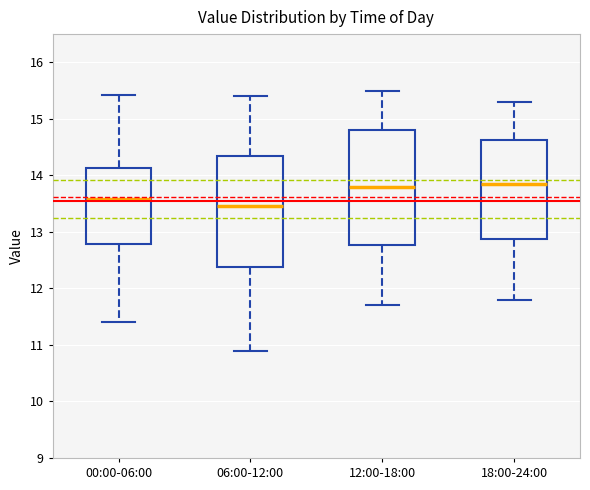

Reading left to right, read every box against the y-axis: the position of its median line, the range the box covers, and the ends of its whiskers. The values are not printed on the chart, so give them approximately, as read against the axis.

00:00-06:00: median 13.6, box 12.8 to 14.1, whiskers 11.4 to 15.4
06:00-12:00: median 13.5, box 12.4 to 14.4, whiskers 10.9 to 15.4
12:00-18:00: median 13.8, box 12.8 to 14.8, whiskers 11.7 to 15.5
18:00-24:00: median 13.9, box 12.9 to 14.6, whiskers 11.8 to 15.3